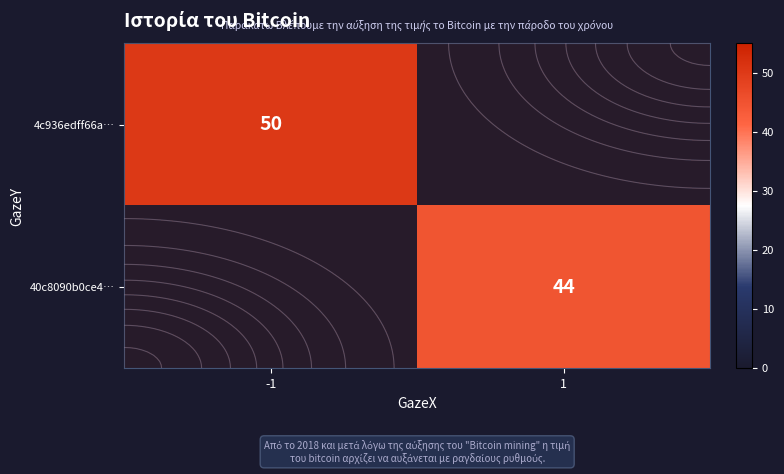

True or false: row_0 has a value of 50 at -1.

True